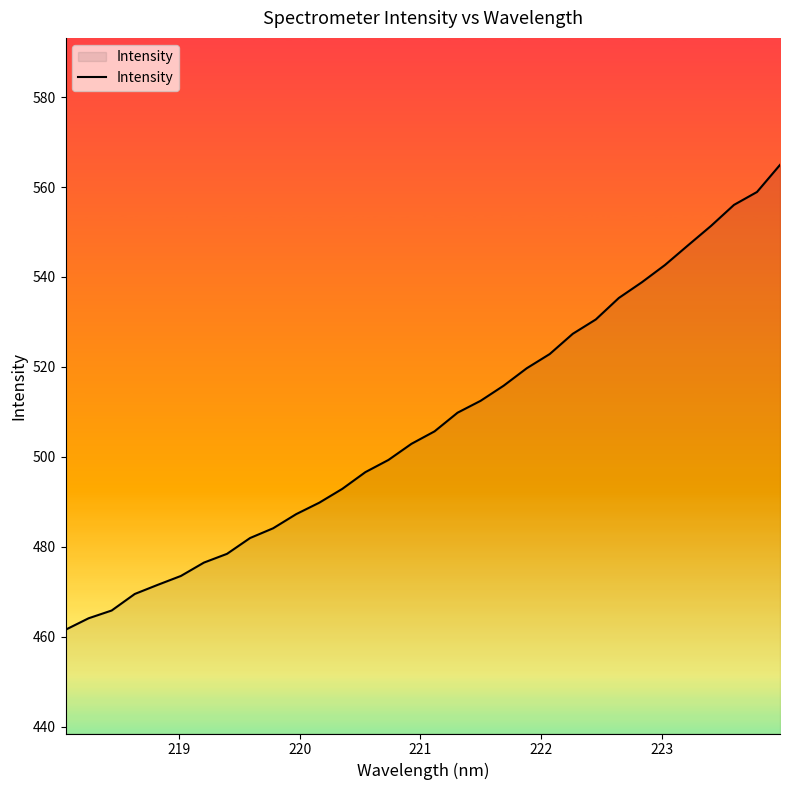

Reading left to right, extract all data points from this chart.

461.5	464.1	465.8	469.5	471.5	473.5	476.5	478.4	481.9	484.1	487.3	489.8	492.9	496.6	499.3	502.9	505.7	509.8	512.5	515.8	519.7	522.9	527.4	530.6	535.3	538.8	542.7	547.0	551.3	556.0	558.9	564.9